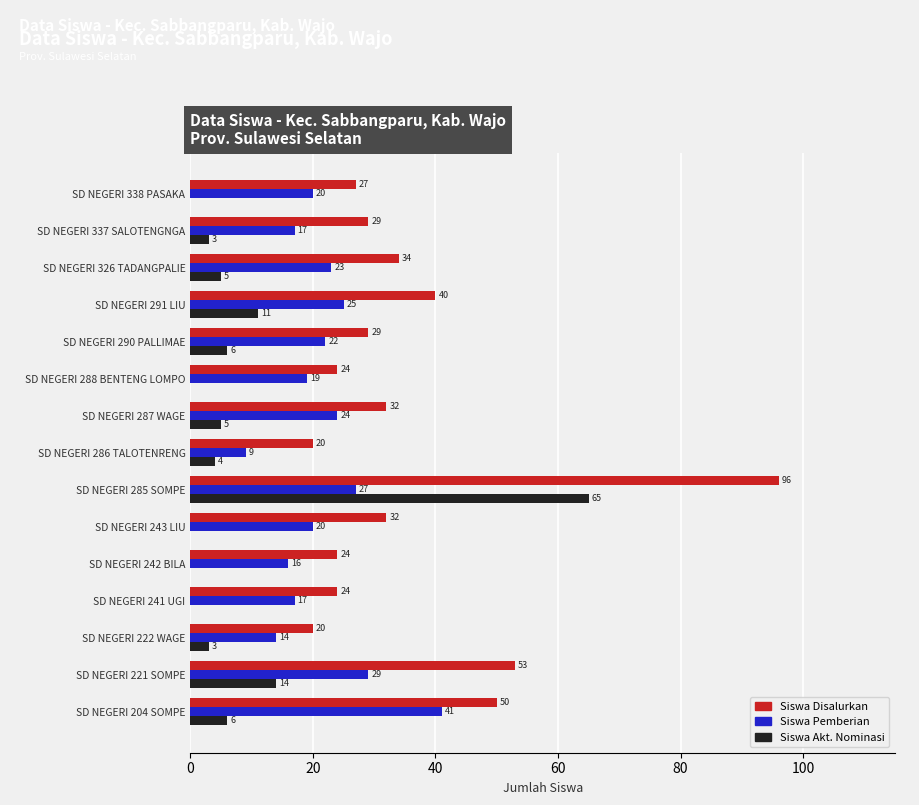

Where is Siswa Pemberian nearest to the value 25?

SD NEGERI 291 LIU